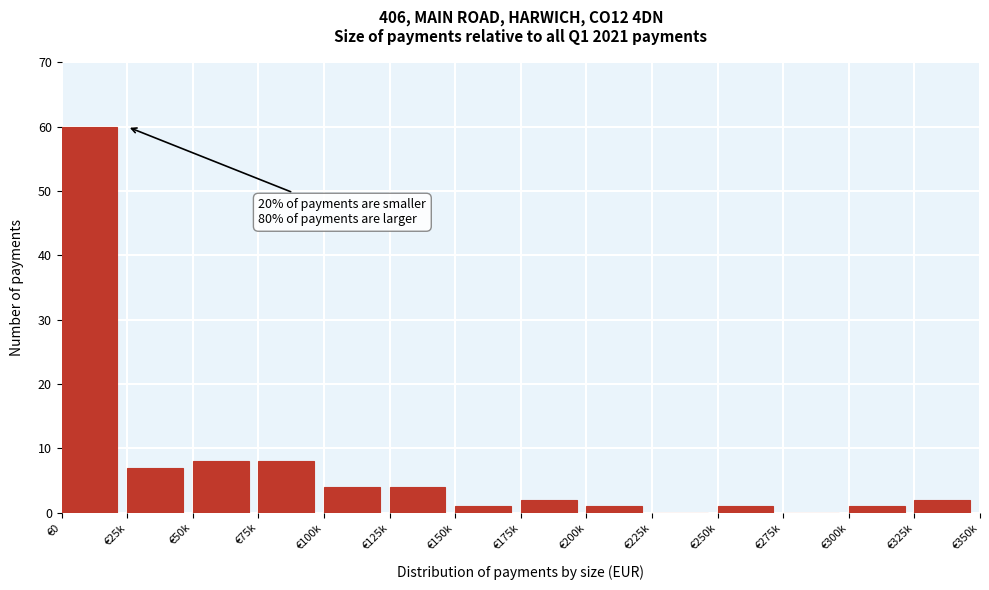

Reading right to left, what are all the values shown in this chart?

€325k=2	€300k=1	€275k=0	€250k=1	€225k=0	€200k=1	€175k=2	€150k=1	€125k=4	€100k=4	€75k=8	€50k=8	€25k=7	€0=60